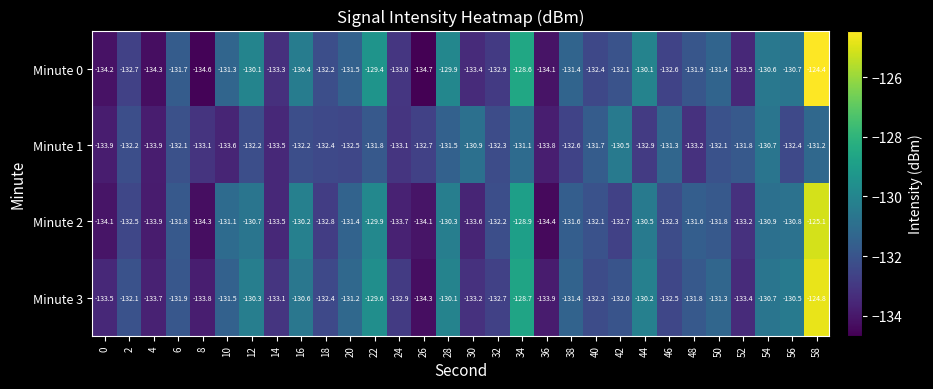

Is it true that Minute 0 equals -130.1 at 12?

True